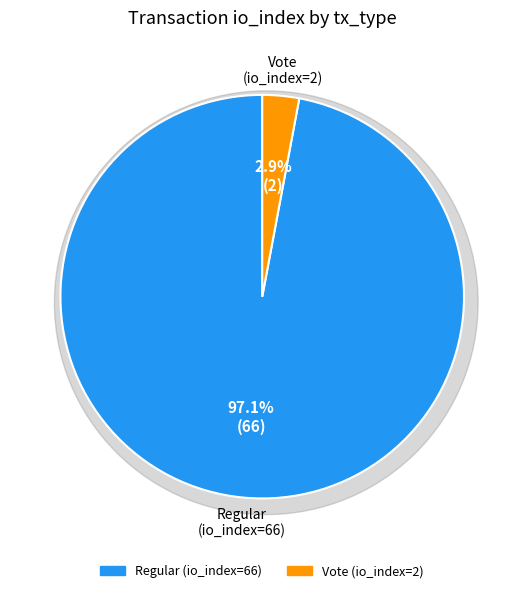

What is the smallest slice in the pie chart?

Vote (io_index=2)